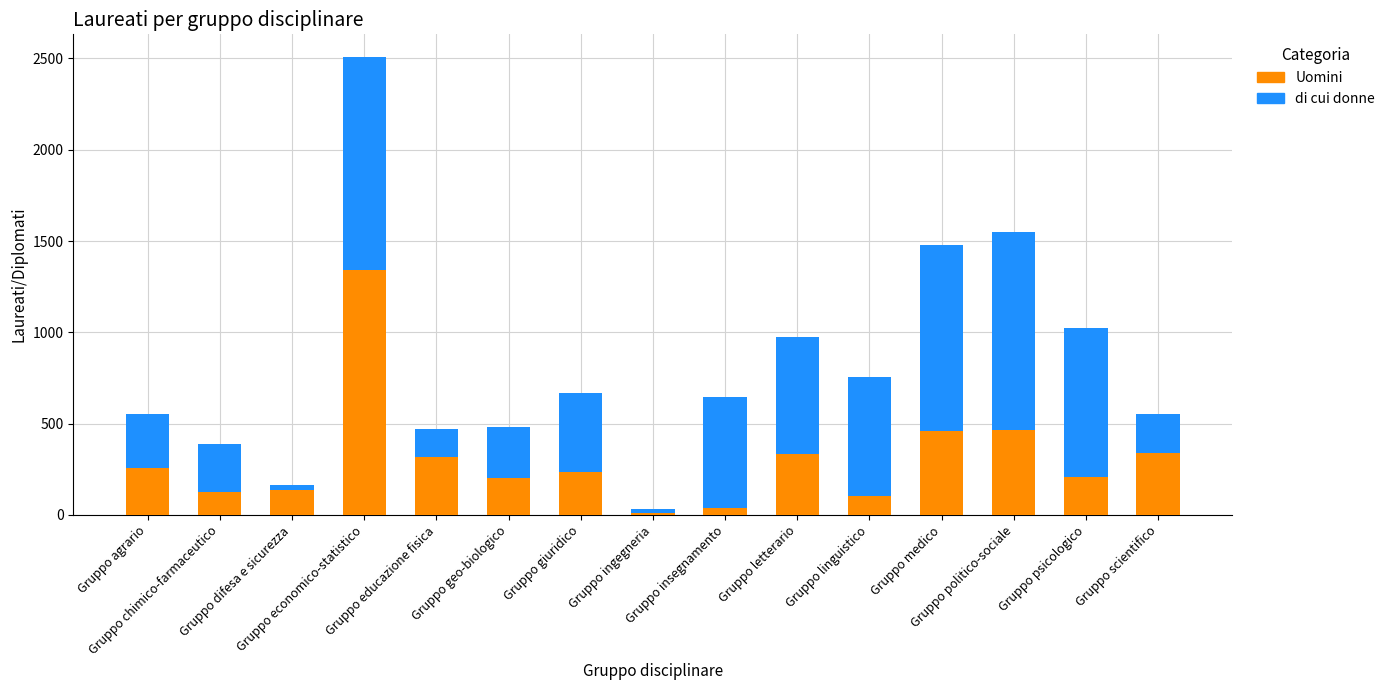

At which category is the sum across all series the highest?

Gruppo economico-statistico